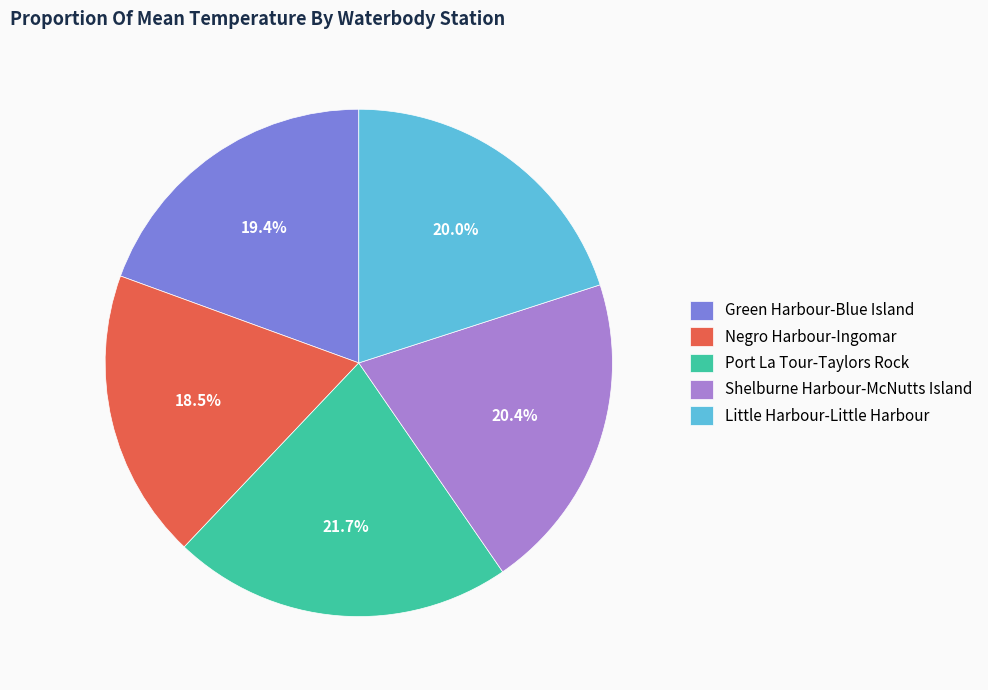

To the nearest percent, what is the difference between the largest and smallest slice percentages?

3%